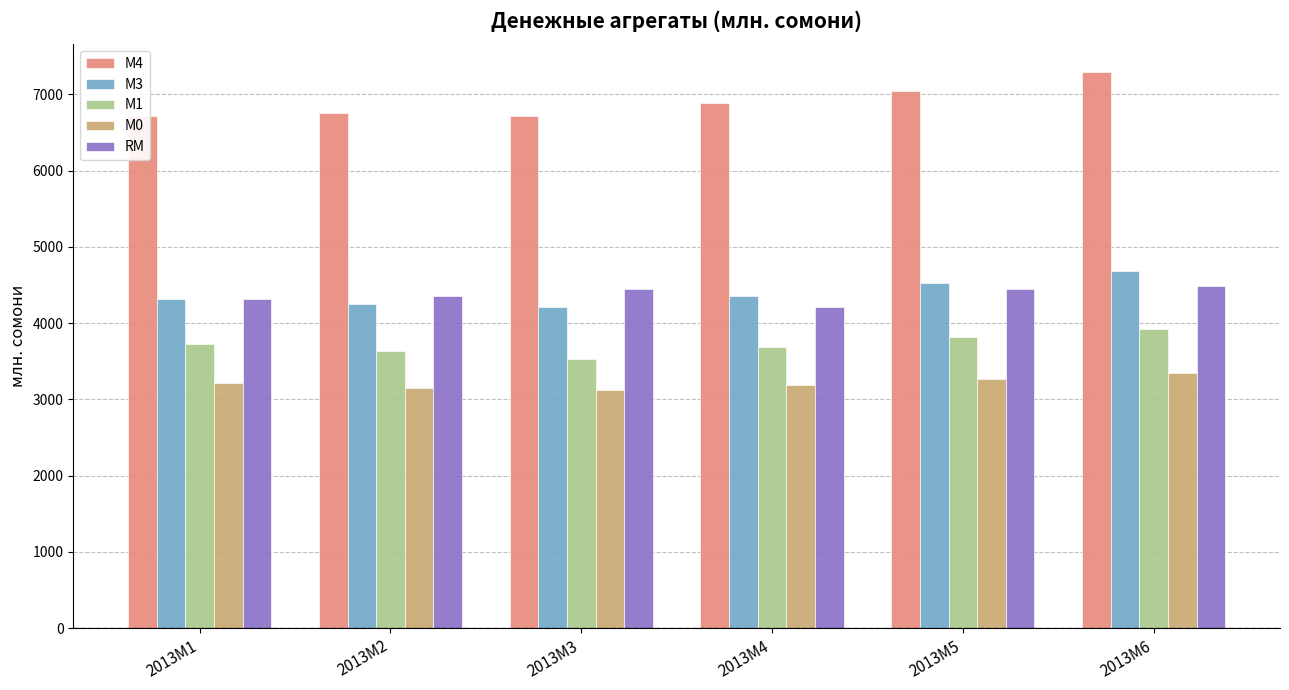

What is the average value of the М0 series?

3210.9